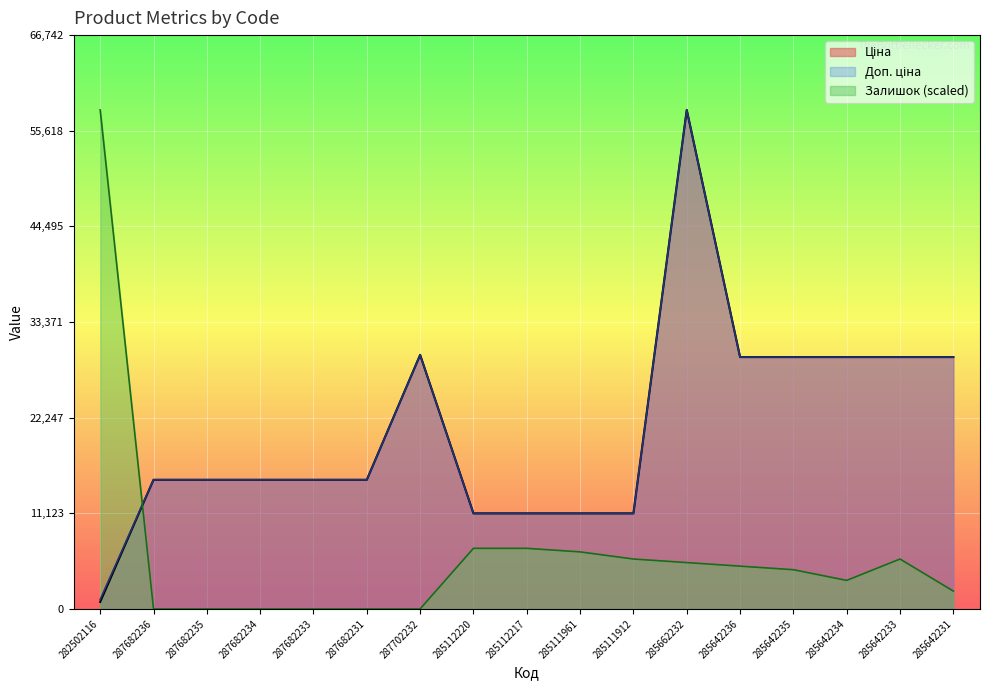

What is the sum of the Доп. ціна values at 287682231 and 285642236?

44314.1